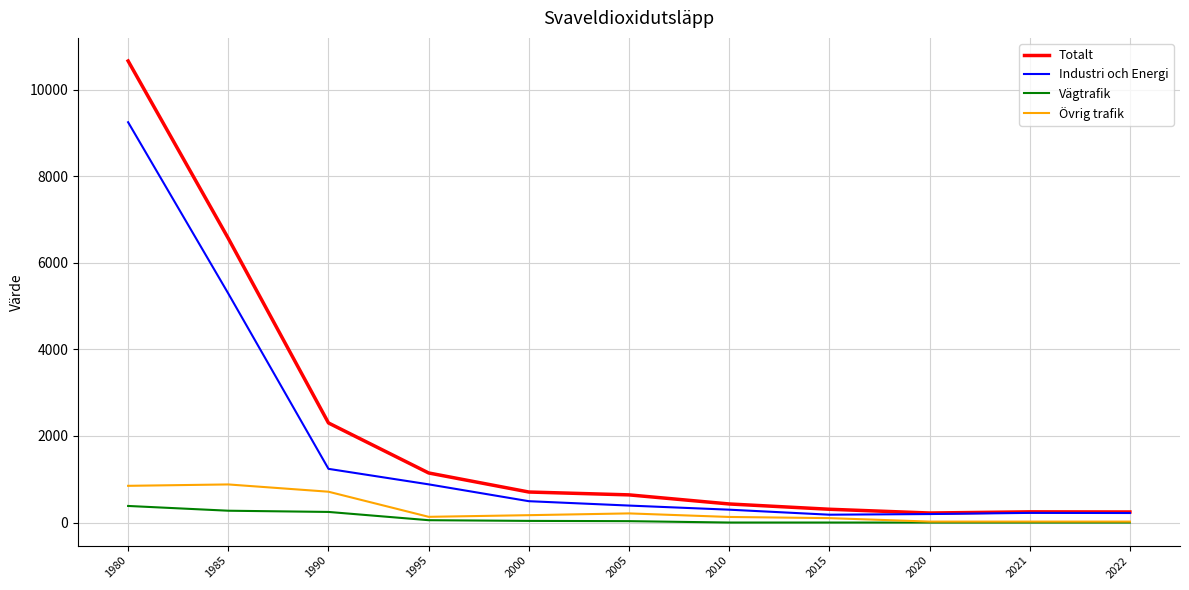

True or false: Totalt and Övrig trafik cross at least once.

False